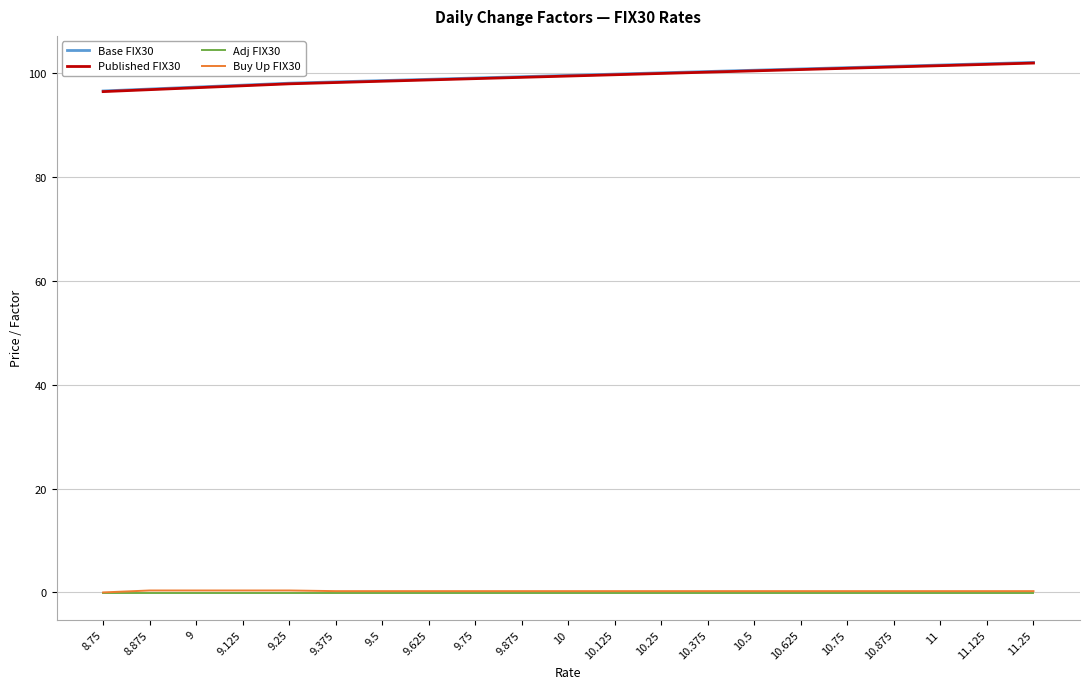

True or false: Buy Up FIX30 and Base FIX30 cross at least once.

False